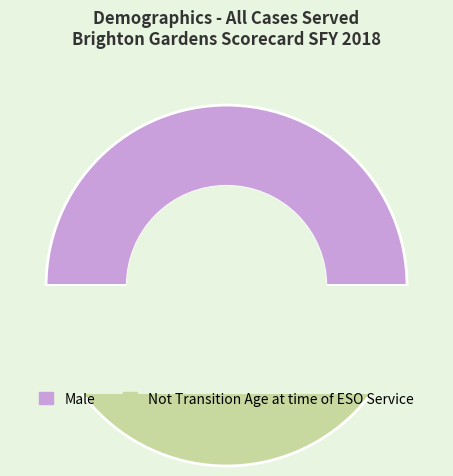

To the nearest percent, what is the difference between the Not Transition Age at time of ESO Service and Female slice percentages?

50%